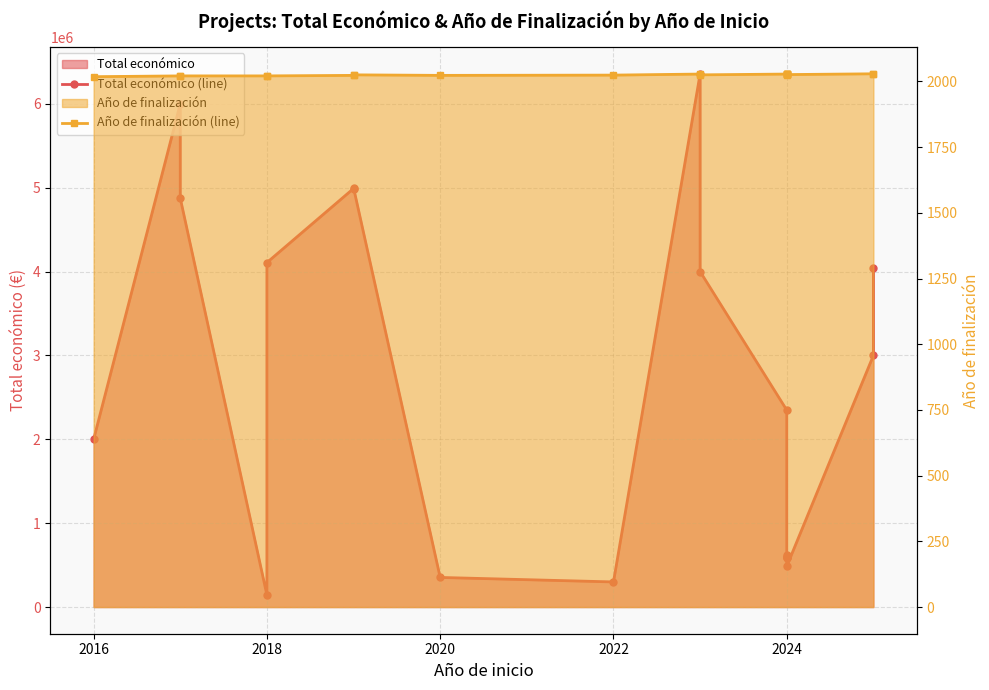

True or false: Año de finalización (line) and Total económico (line) intersect in this chart.

False